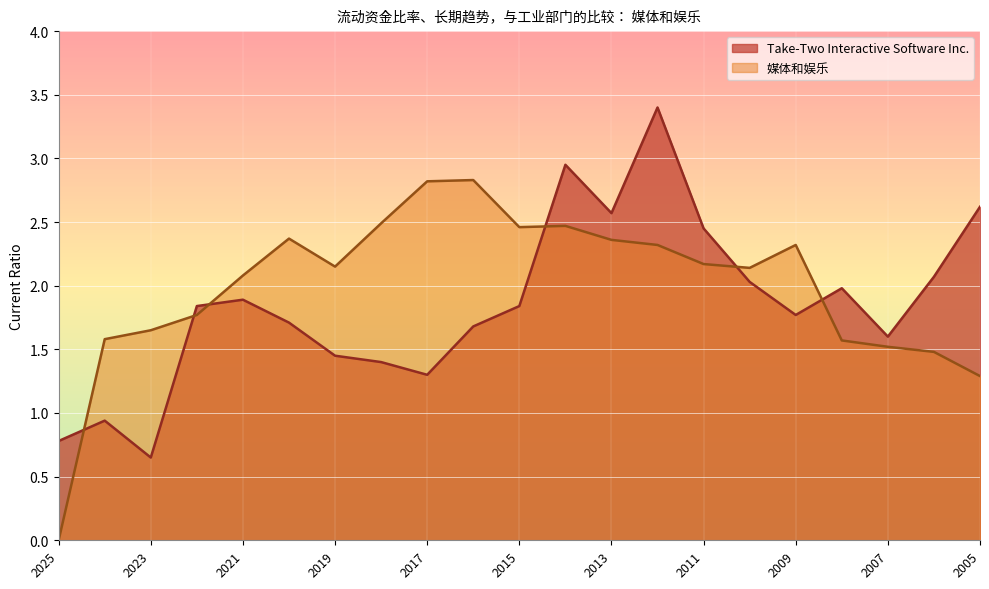

Reading left to right, list all the values displayed in this chart.

Take-Two Interactive Software Inc.: 2025=0.8	2024=0.9	2023=0.7	2022=1.8	2021=1.9	2020=1.7	2019=1.4	2018=1.4	2017=1.3	2016=1.7	2015=1.8	2014=3.0	2013=2.6	2012=3.4	2011=2.5	2010=2.0	2009=1.8	2008=2.0	2007=1.6	2006=2.1	2005=2.6
媒体和娱乐: 2025=0.0	2024=1.6	2023=1.6	2022=1.8	2021=2.1	2020=2.4	2019=2.1	2018=2.5	2017=2.8	2016=2.8	2015=2.5	2014=2.5	2013=2.4	2012=2.3	2011=2.2	2010=2.1	2009=2.3	2008=1.6	2007=1.5	2006=1.5	2005=1.3